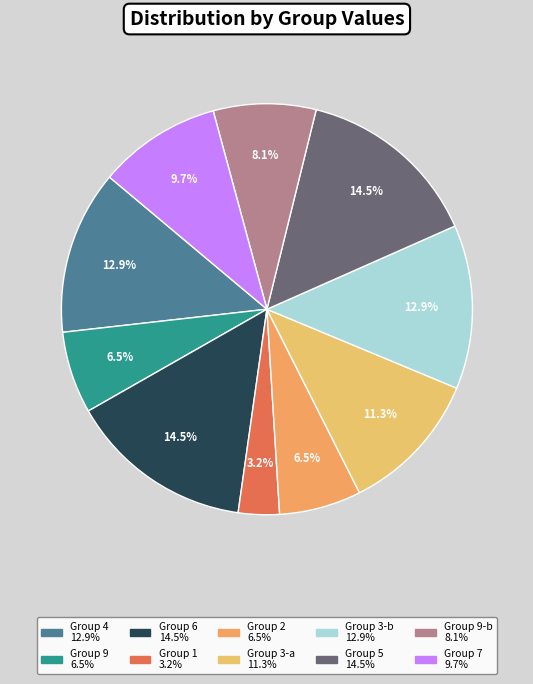

To the nearest percent, what is the average slice percentage?

10%